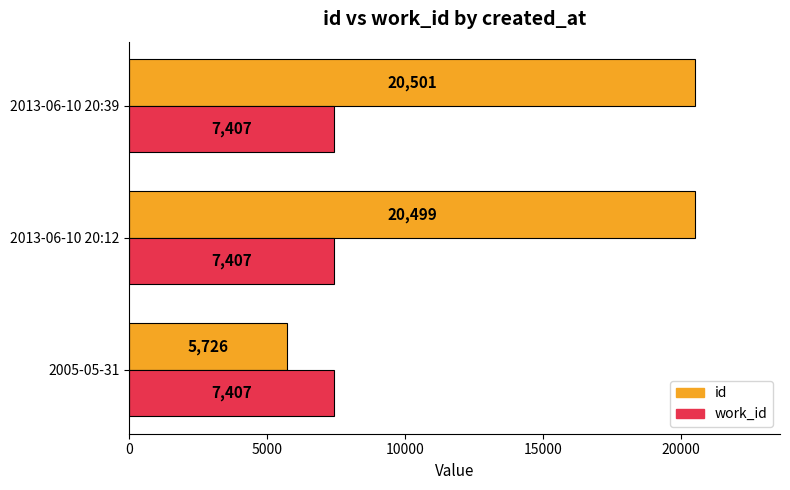

List the labels in order of id value, largest first.

2013-06-10 20:39, 2013-06-10 20:12, 2005-05-31